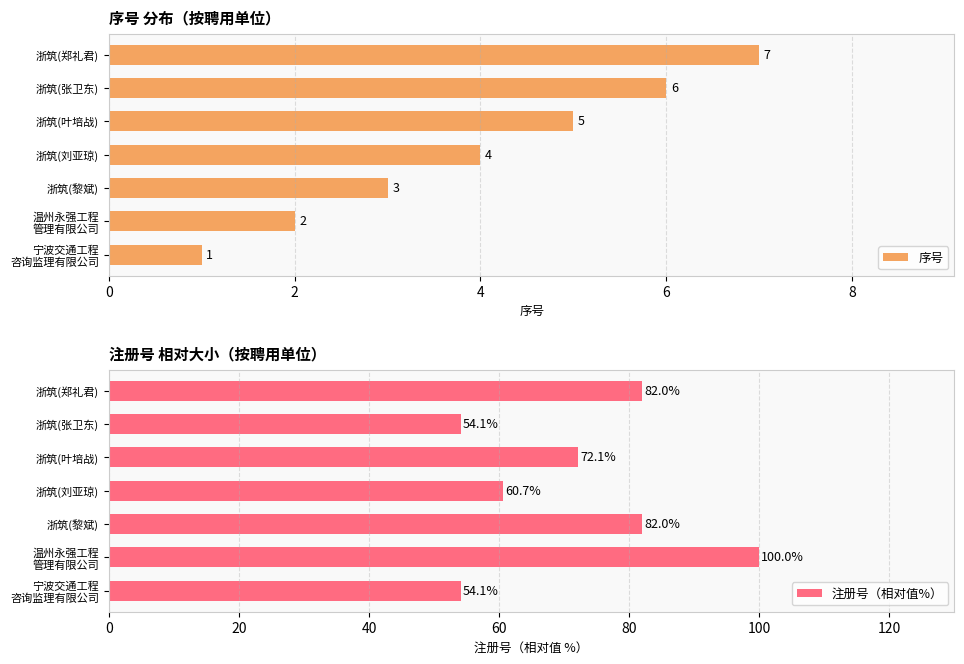

The 注册号（相对值%） series shows 82.0 at 浙筑(郑礼君). True or false?

True